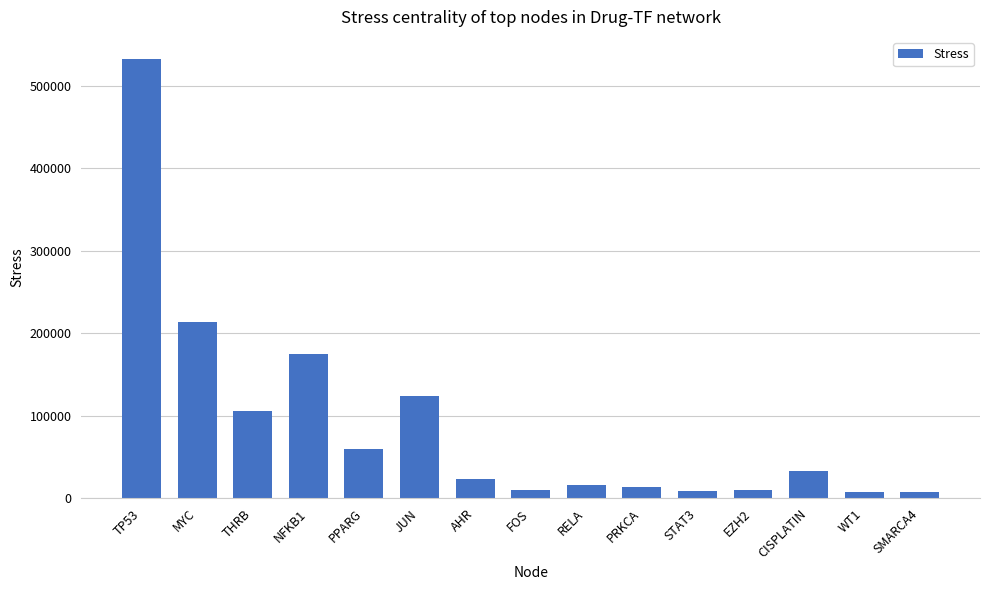

What is the sum of all values?

1340328